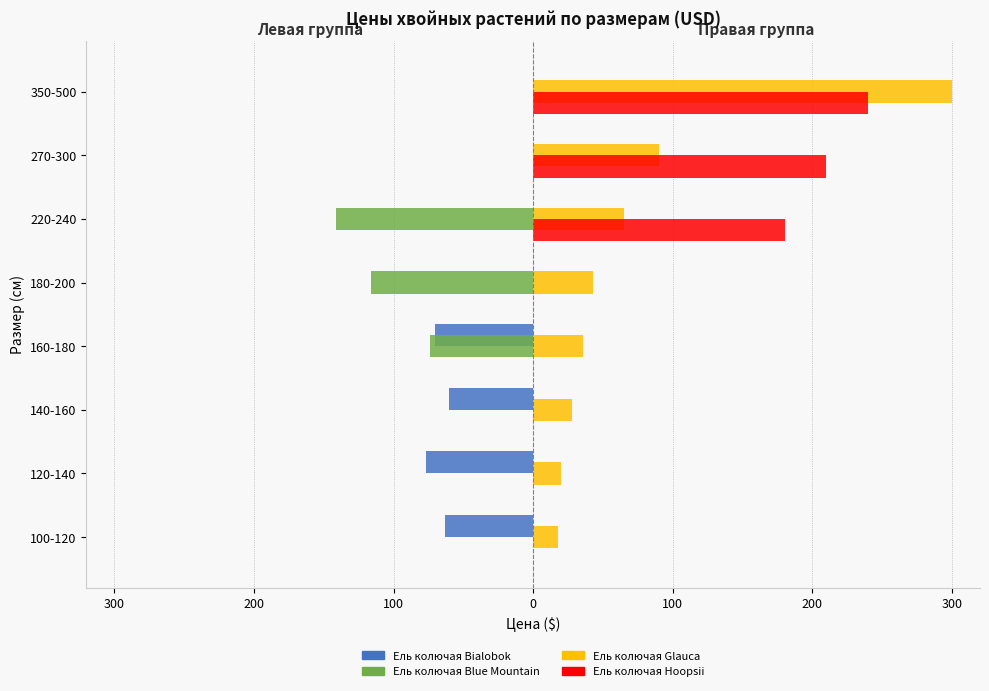

What are all the series names shown in the legend?

Ель колючая Bialobok, Ель колючая Blue Mountain, Ель колючая Glauca, Ель колючая Hoopsii